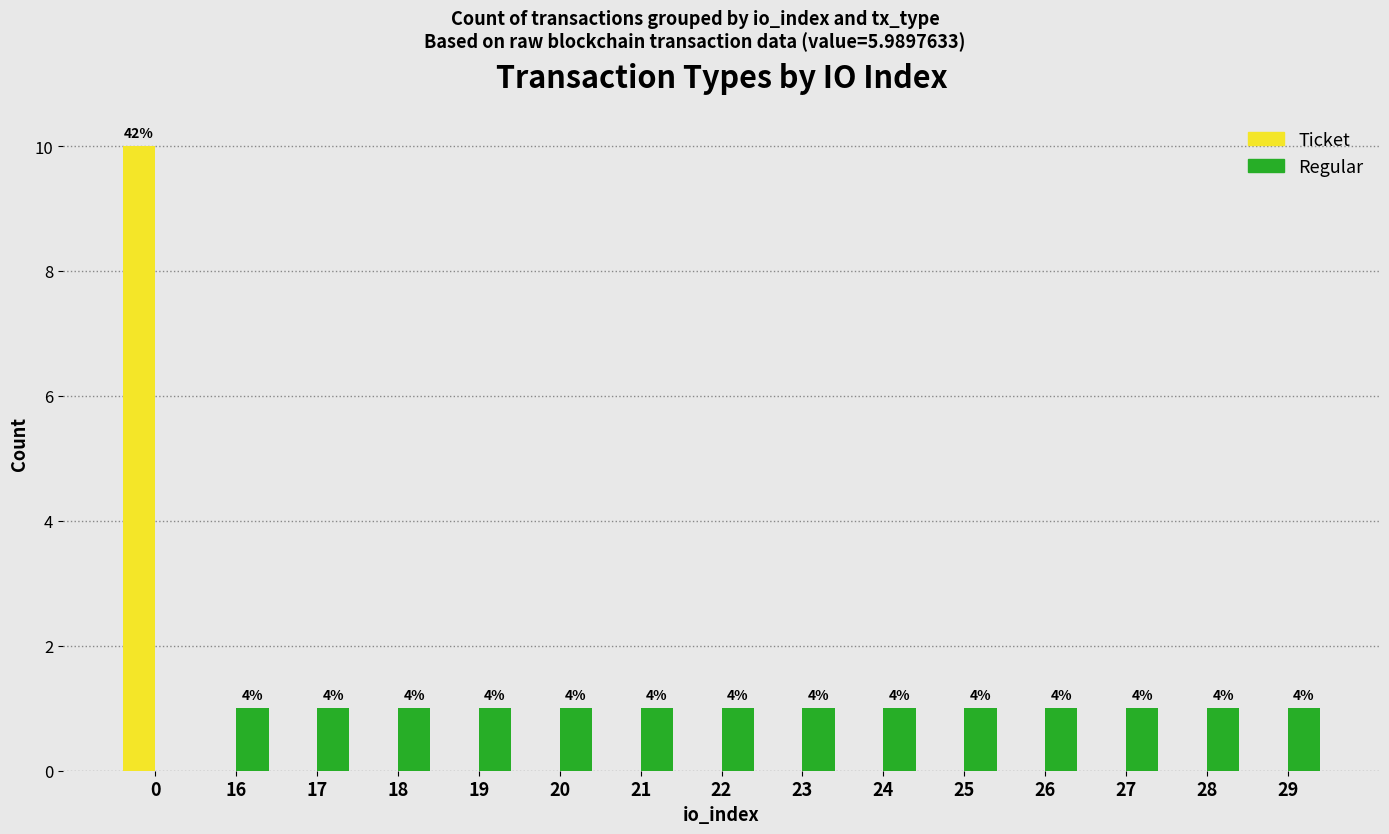

What are all the series names shown in the legend?

Ticket, Regular